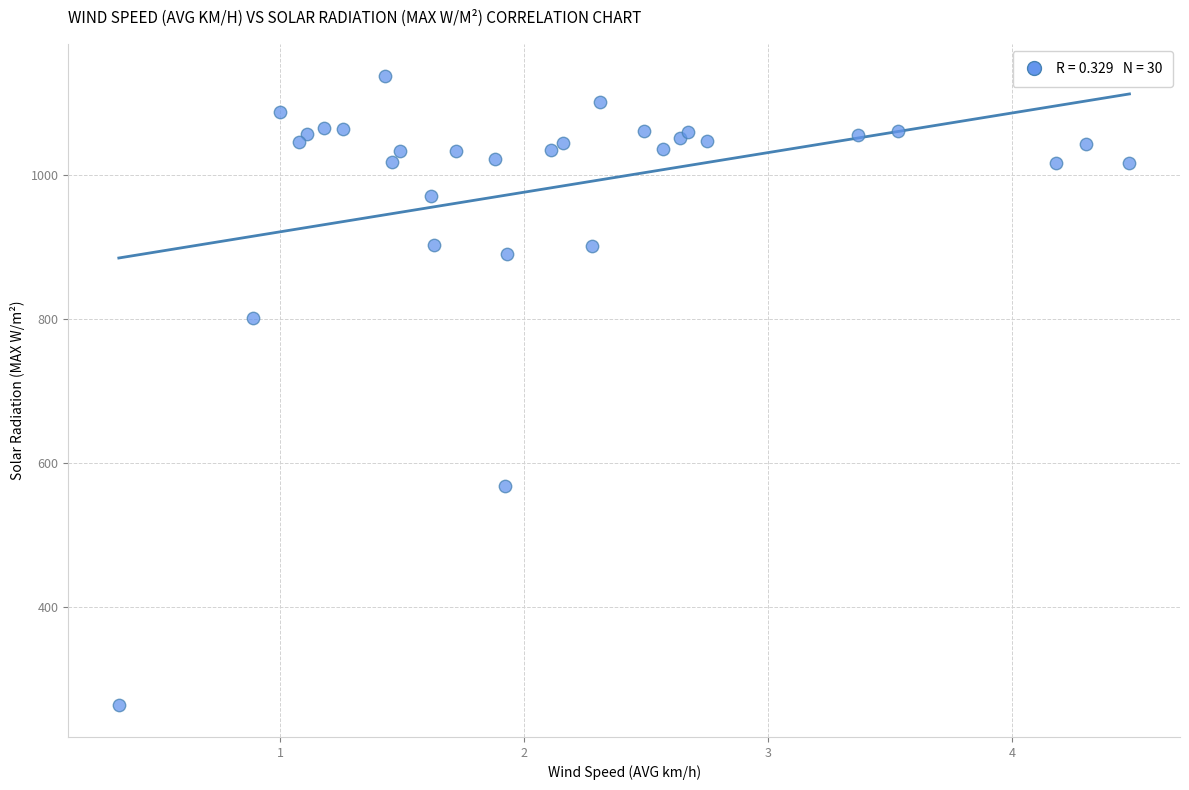

What Y value in the scatter plot is closest to 700?

801.0